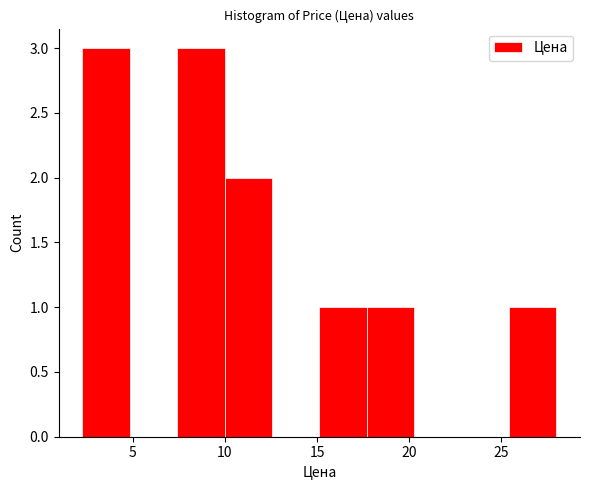

Reading left to right, list every bar in this chart as the range it spans on the x-axis followed by its height. Neither the bar edges nor the heights are printed on the chart, so give them approximately, as read against the axes.

2.5 to 5.0: 3
5.0 to 7.5: 0
7.5 to 10.0: 3
10.0 to 12.5: 2
12.5 to 15.0: 0
15.0 to 17.5: 1
17.5 to 20.5: 1
20.5 to 23.0: 0
23.0 to 25.5: 0
25.5 to 28.0: 1